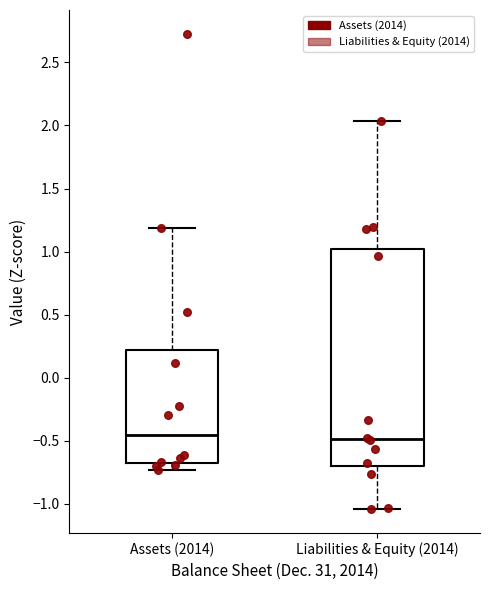

Reading left to right, read every box against the y-axis: the position of its median line, the range the box covers, and the ends of its whiskers. The values are not printed on the chart, so give them approximately, as read against the axis.

Assets (2014): median -0.45, box -0.65 to 0.20, whiskers -0.75 to 1.20
Liabilities & Equity (2014): median -0.50, box -0.70 to 1.00, whiskers -1.05 to 2.05